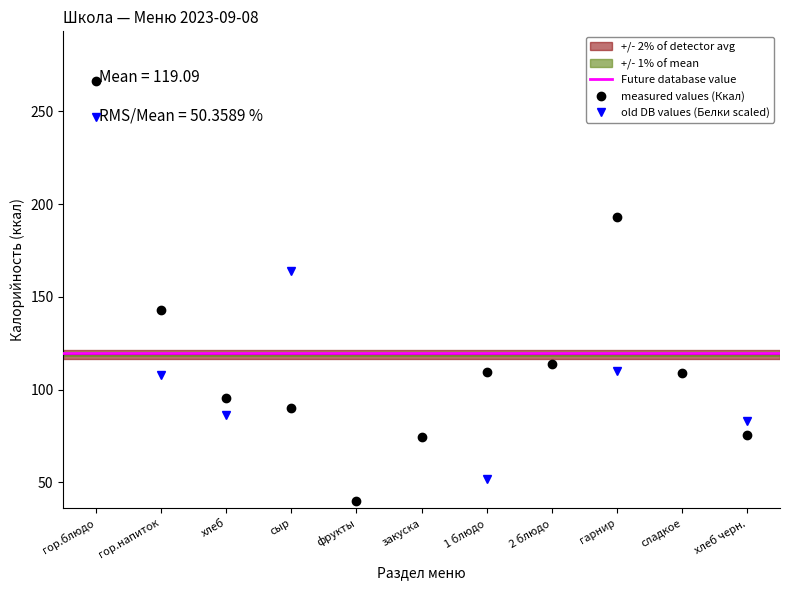

What is the maximum value for Белки?

410.4